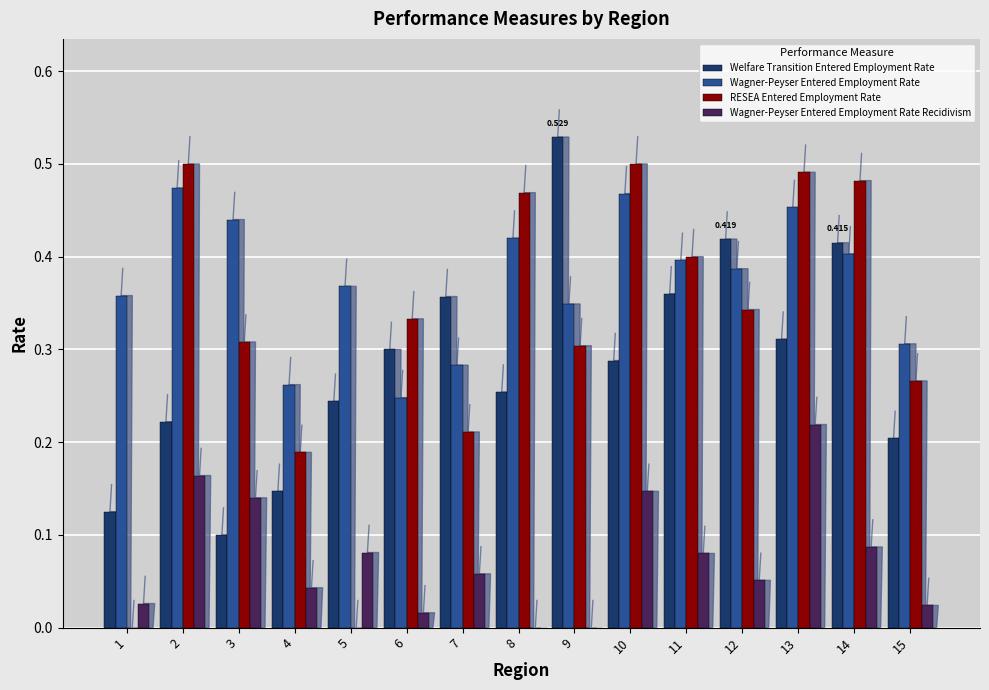

Between 1 and 8, which series saw the biggest shift?

RESEA Entered Employment Rate